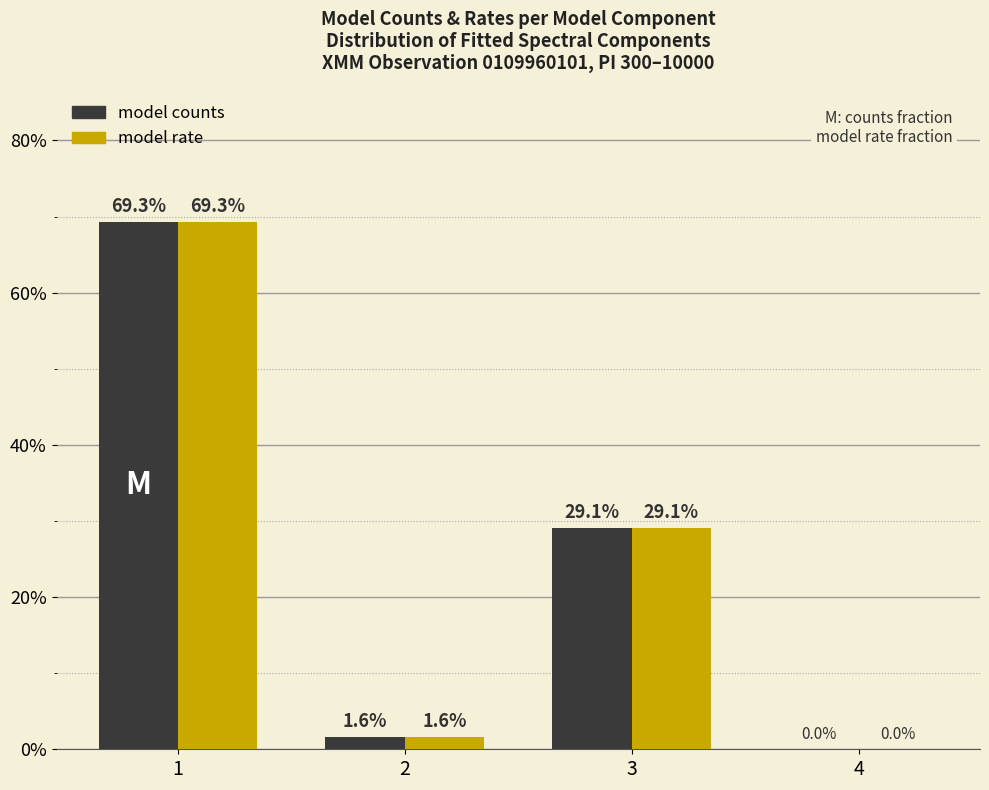

Reading left to right, what are all the values shown in this chart?

model counts: 1=69.3	2=1.6	3=29.1	4=0.0
model rate: 1=69.3	2=1.6	3=29.1	4=0.0